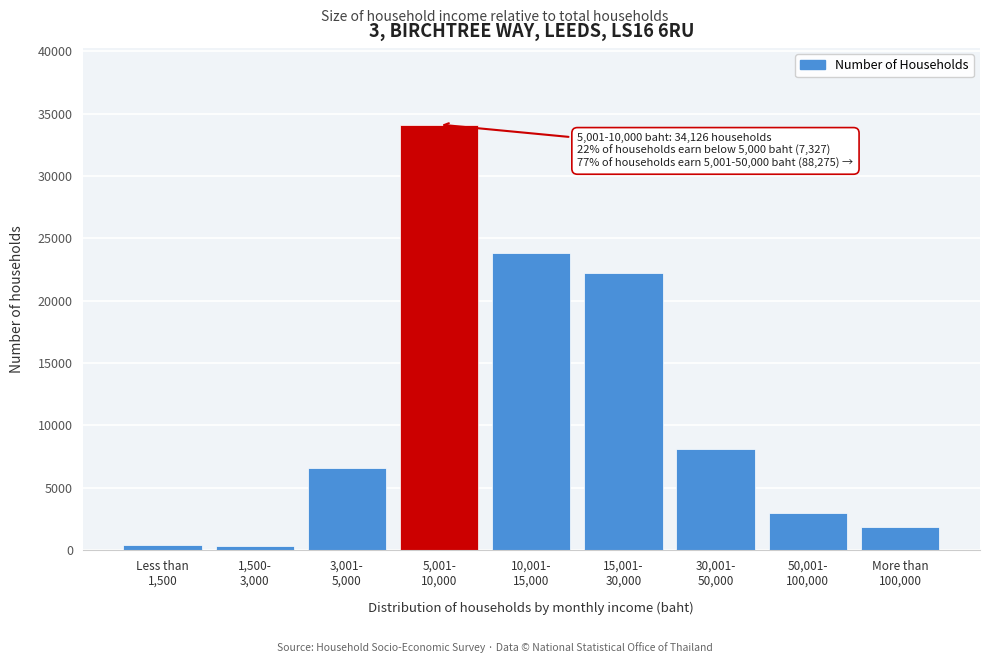

What is the maximum value shown in the chart?

34126